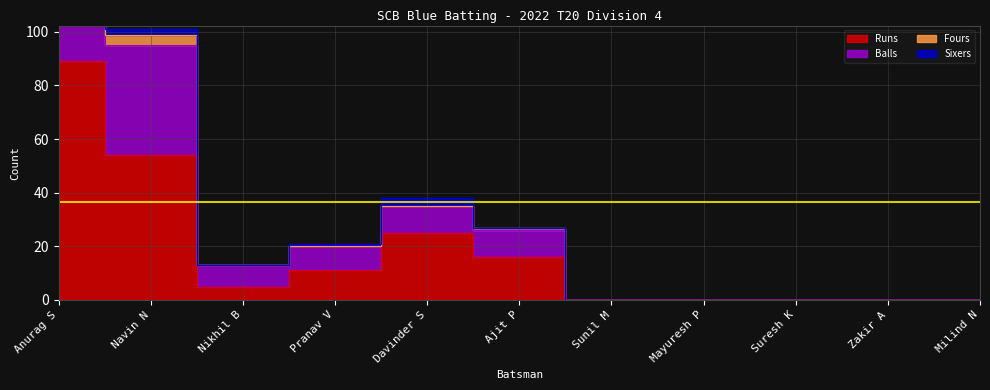

How many interior local valleys does the Runs series have?

1